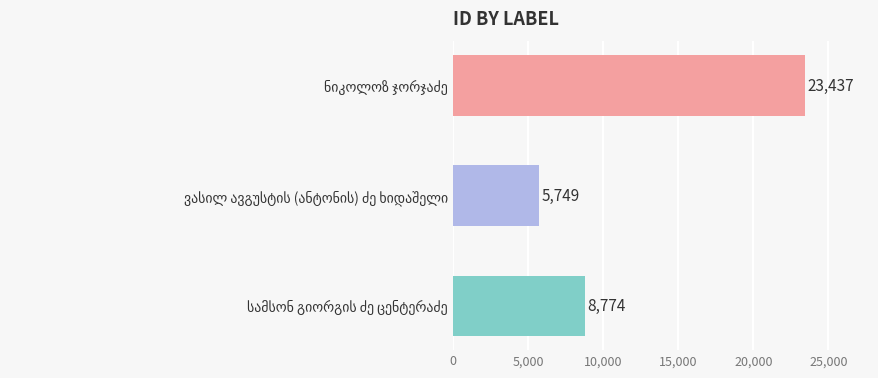

What is the value of the 1st bar from the top?

23437